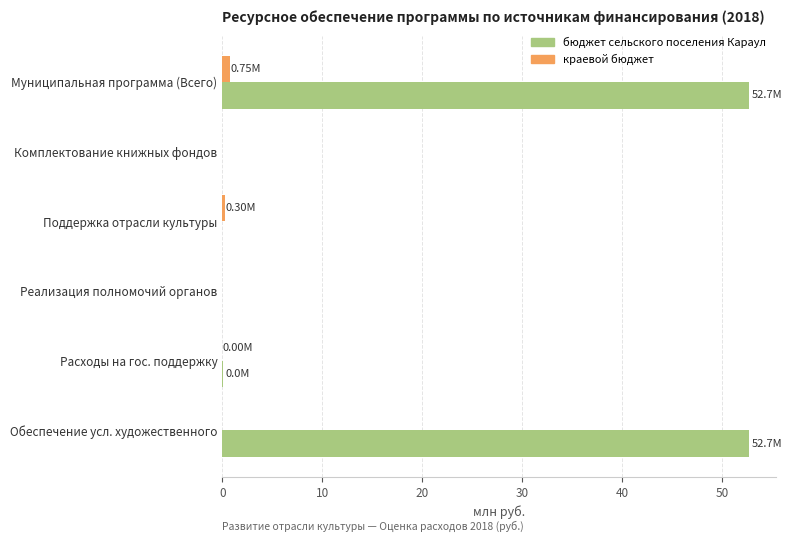

What is the sum of all бюджет сельского поселения Караул values?

105.4